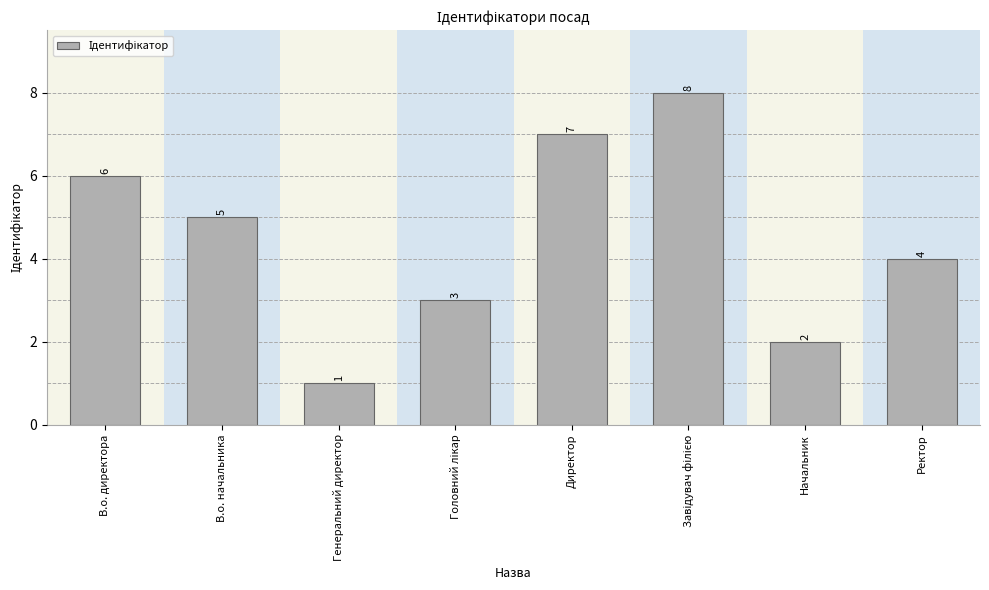

What is the sum of all values?

36